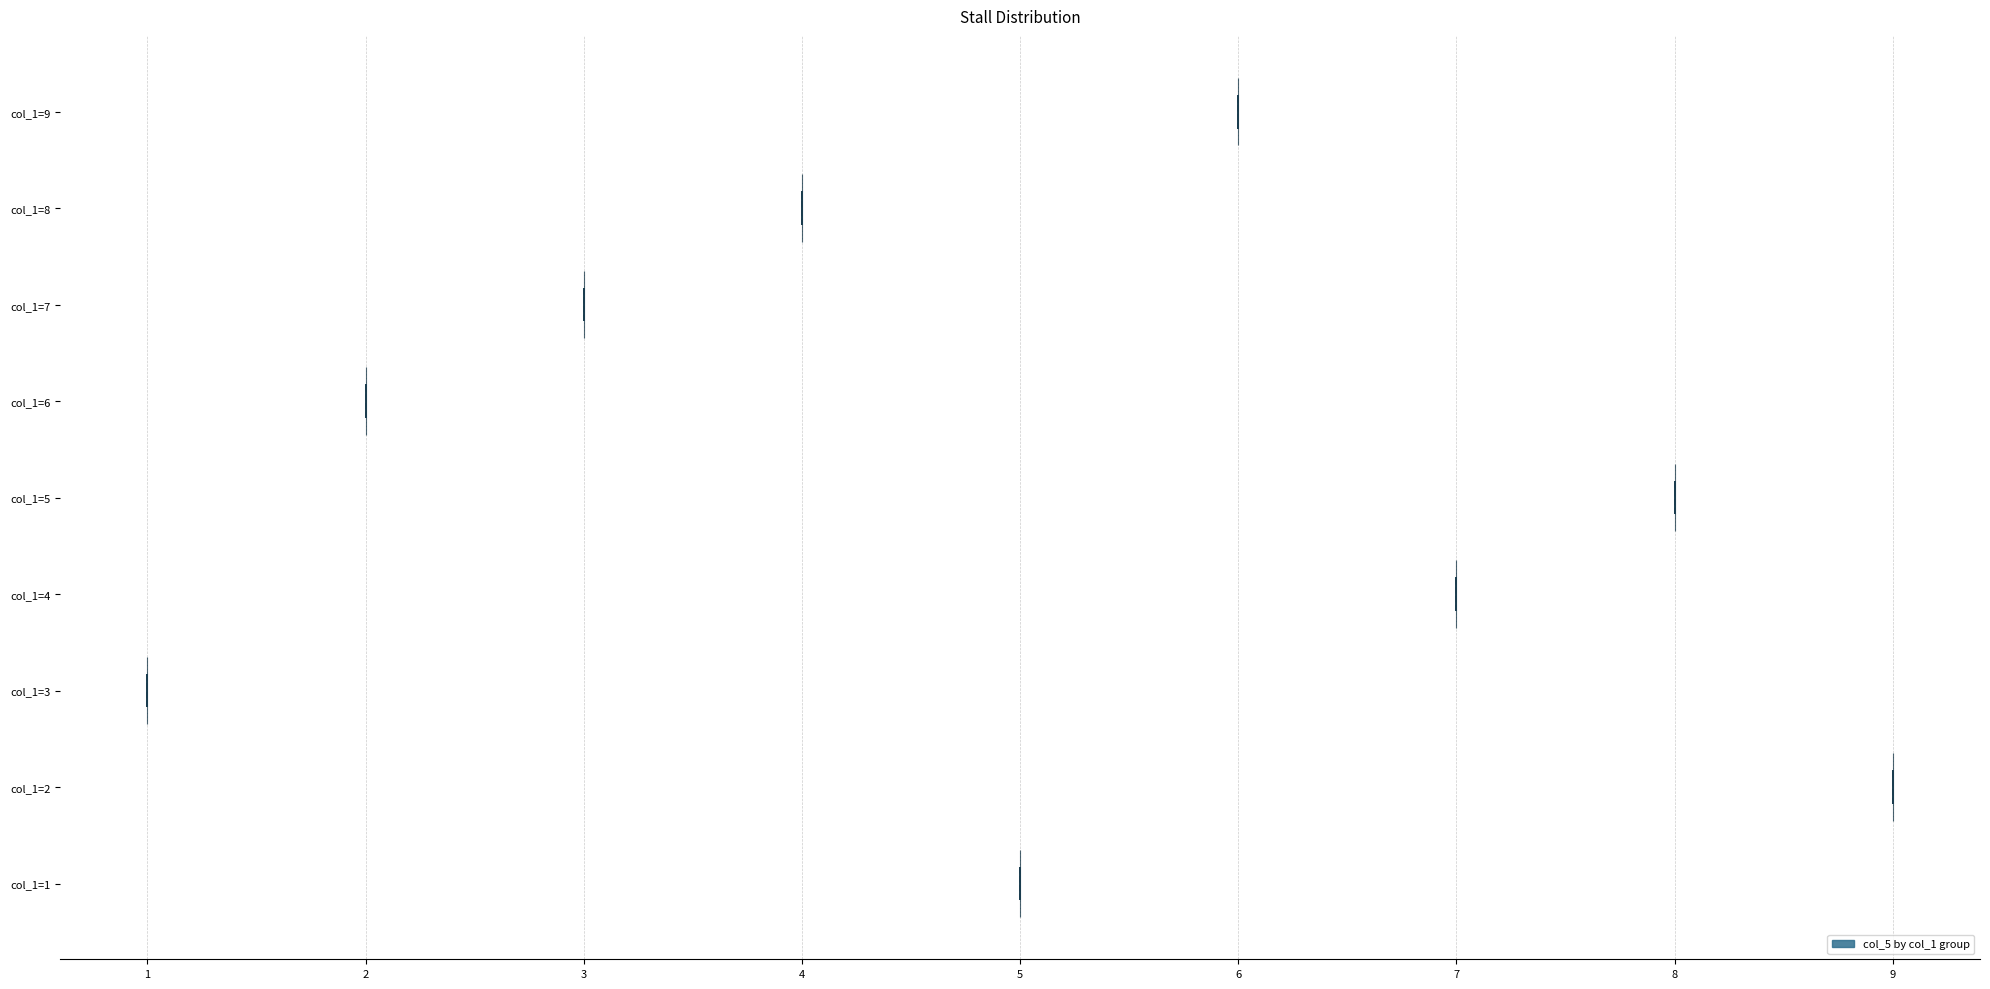

What is the highest point the violin for col_1=1 reaches on the x-axis? The values are not printed on the chart, so give them approximately, as read against the axis.

5